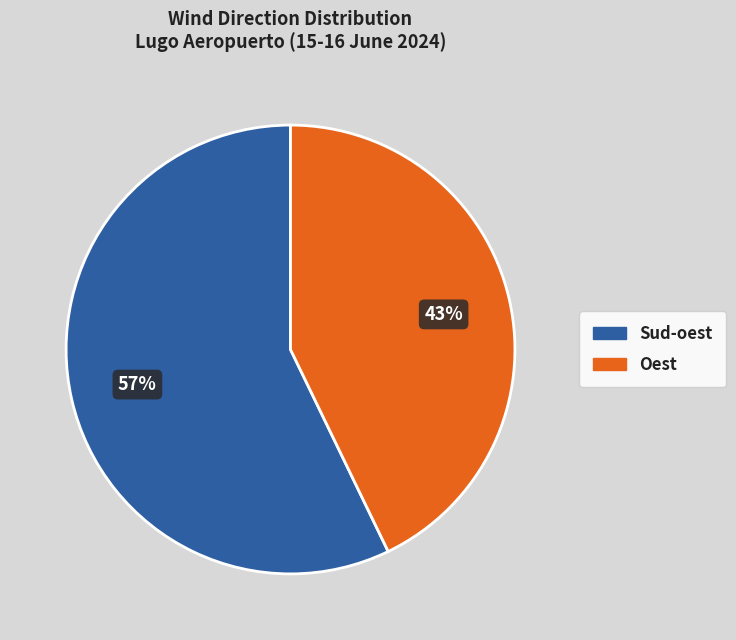

To the nearest percent, what is the average slice percentage?

50%